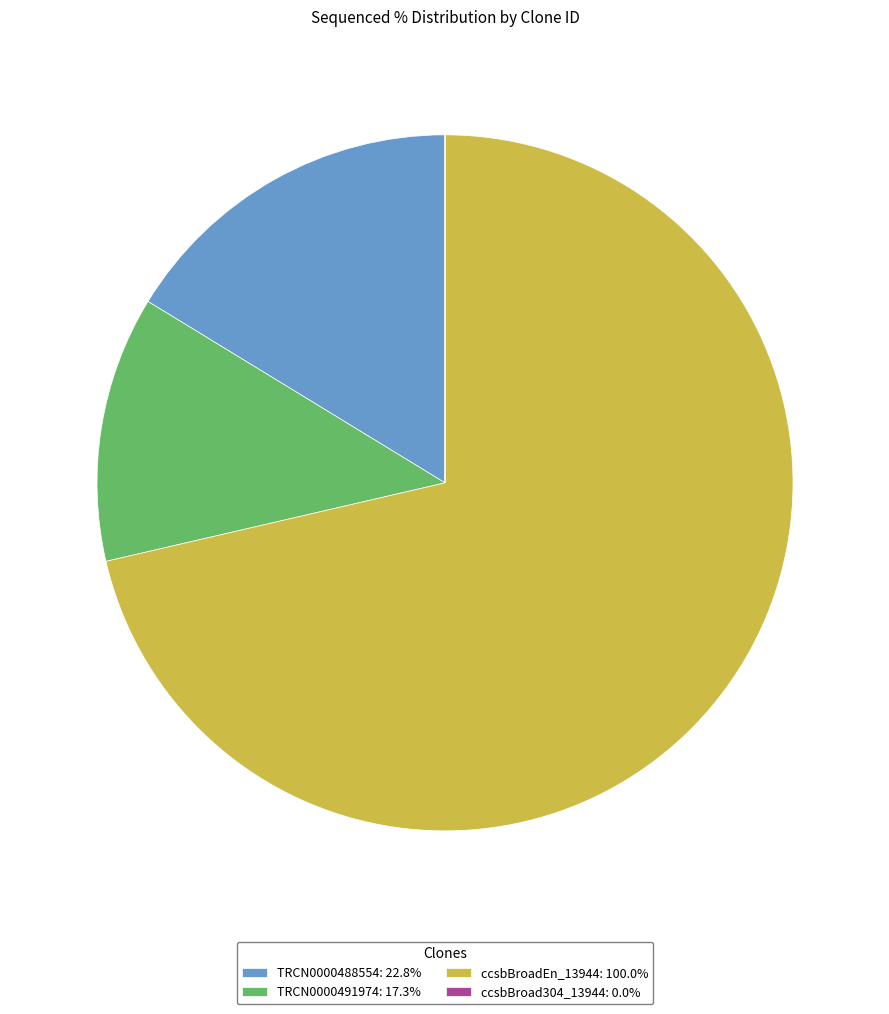

What is the ratio of the value at ccsbBroadEn_13944: 100.0% to the value at TRCN0000488554: 22.8%?

4.4